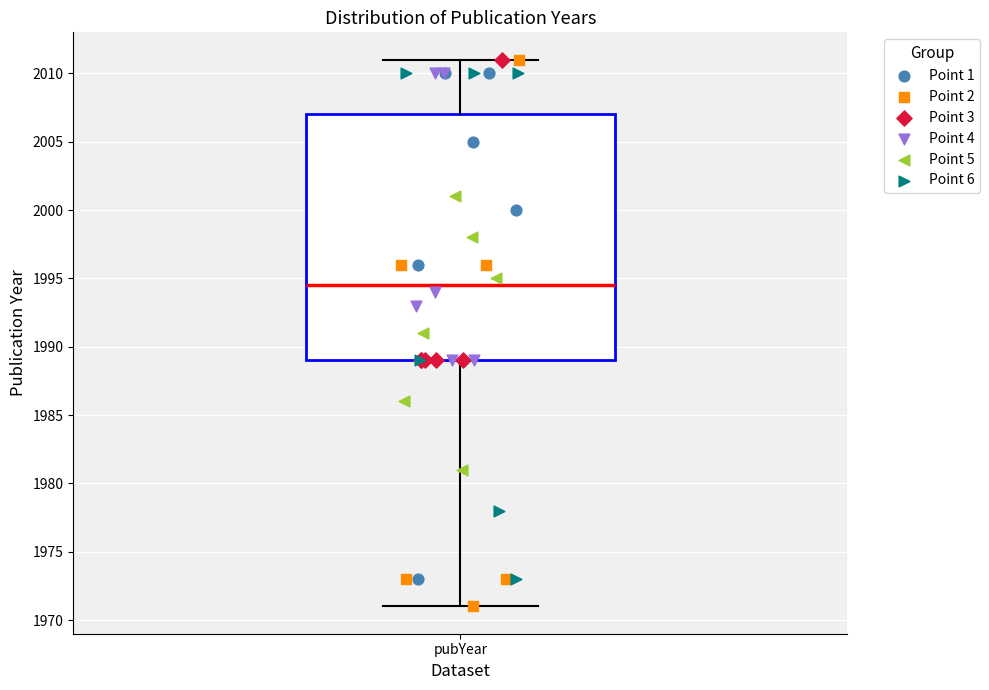

Transcribe this box plot: give where the median line is, the range the box spans, and where the two whiskers end, as read against the y-axis. The values are not printed on the chart, so give them approximately, as read against the axis.

median 1994.5, box 1989.0 to 2007.0, whiskers 1971.0 to 2011.0